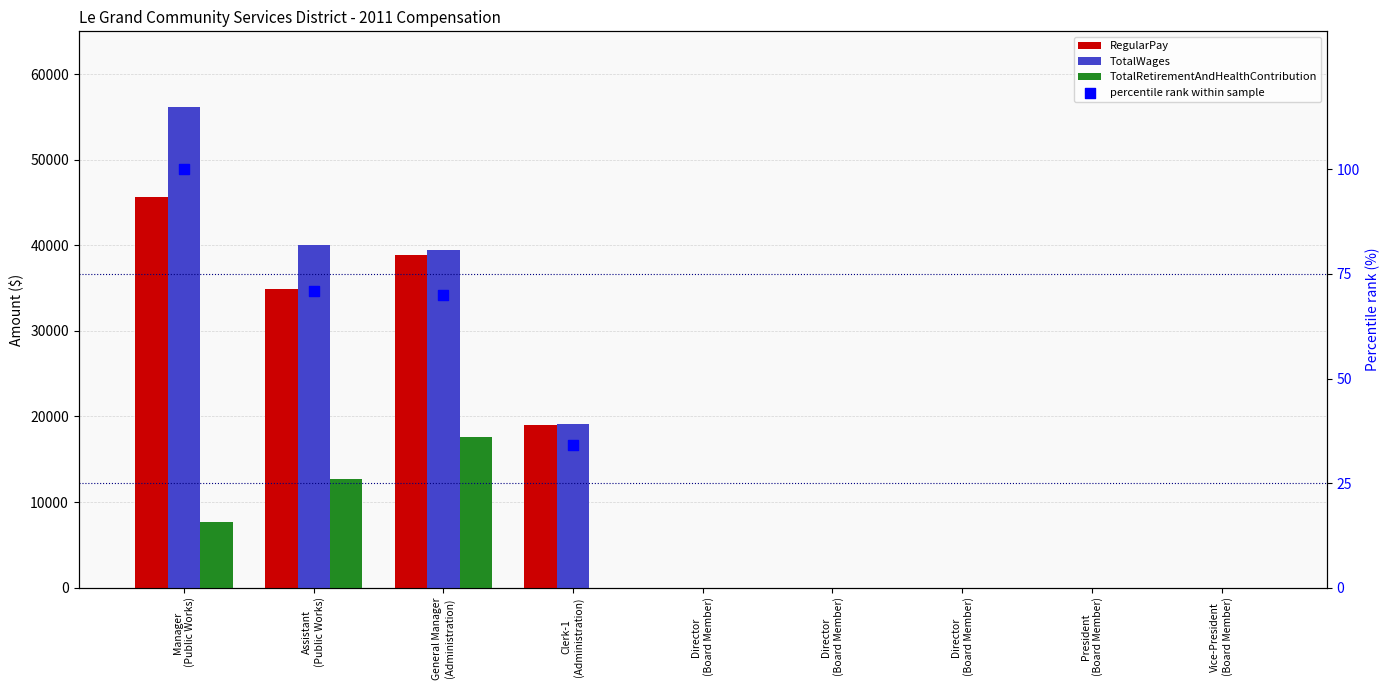

At how many categories does at least one series exceed 37357?

3